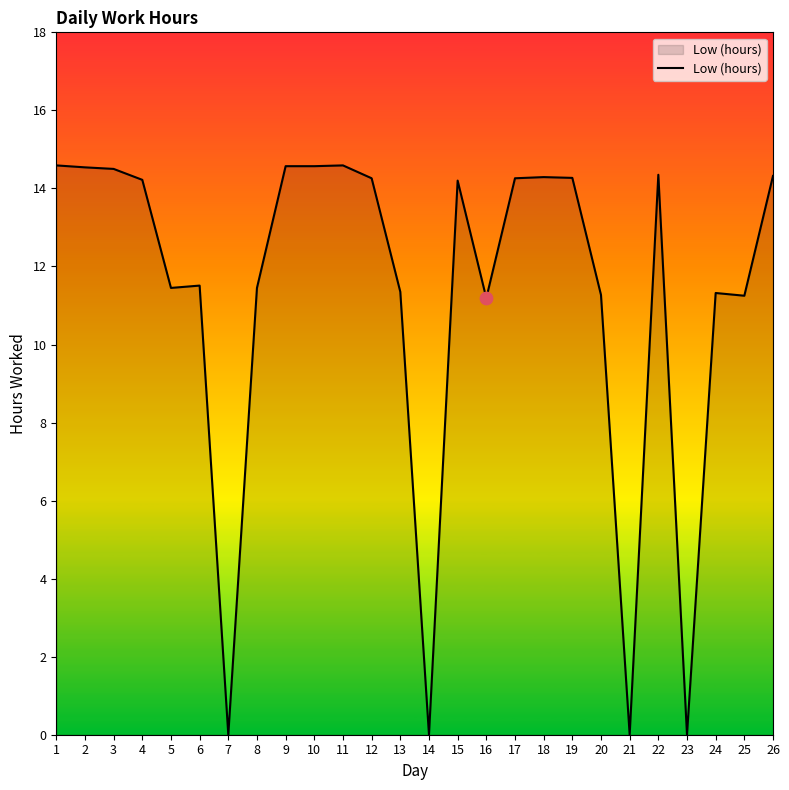

What is the change in value from 1 to 15?

-0.4